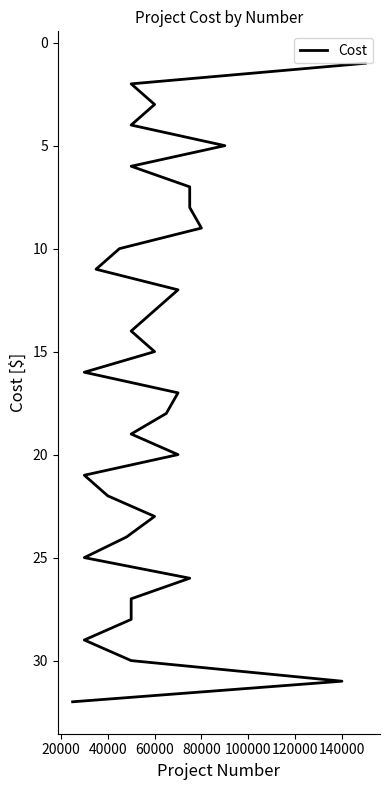

How many lines are shown in the chart?

1